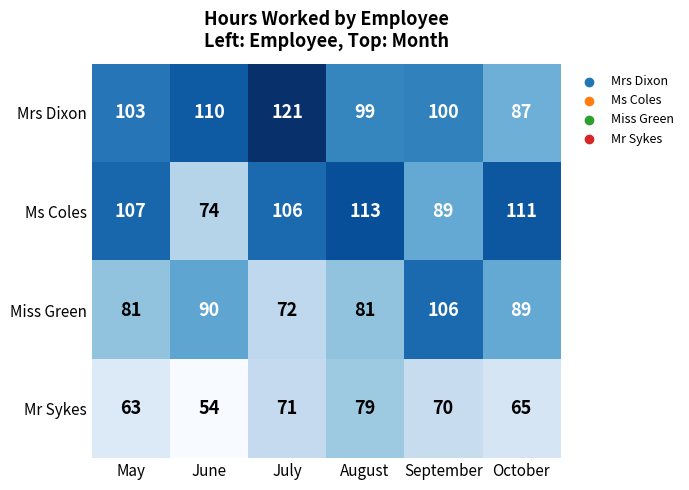

Reading left to right, what are all the values shown in this chart?

Mrs Dixon: May=103	June=110	July=121	August=99	September=100	October=87
Ms Coles: May=107	June=74	July=106	August=113	September=89	October=111
Miss Green: May=81	June=90	July=72	August=81	September=106	October=89
Mr Sykes: May=63	June=54	July=71	August=79	September=70	October=65